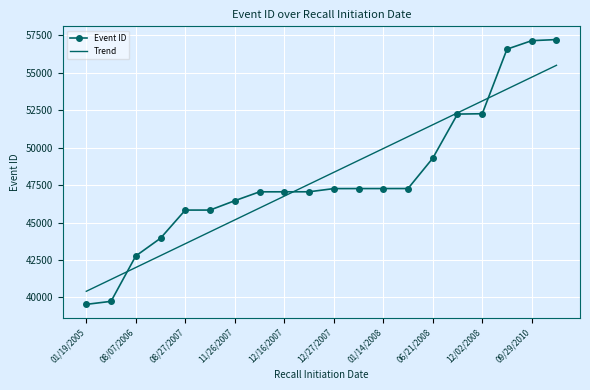

What is the minimum value shown in the chart?

39536.0